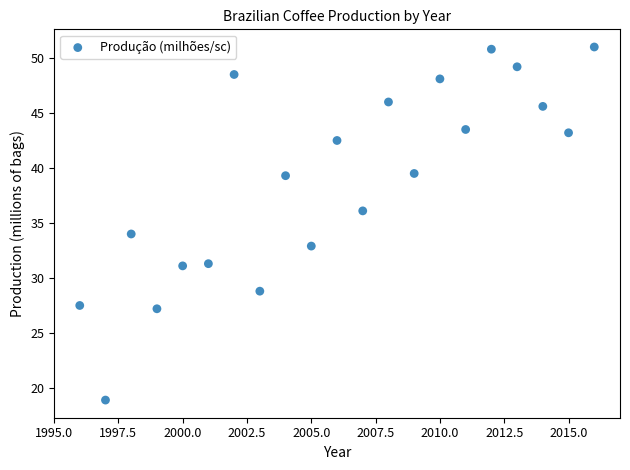

What is the range of Y values (max minus min)?

32.1